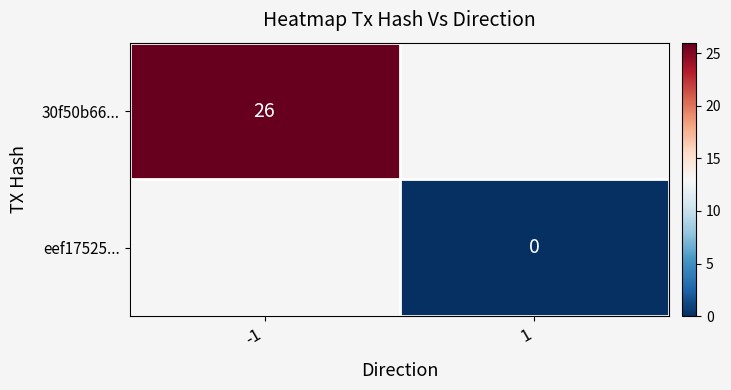

At how many categories does at least one series exceed 9?

1